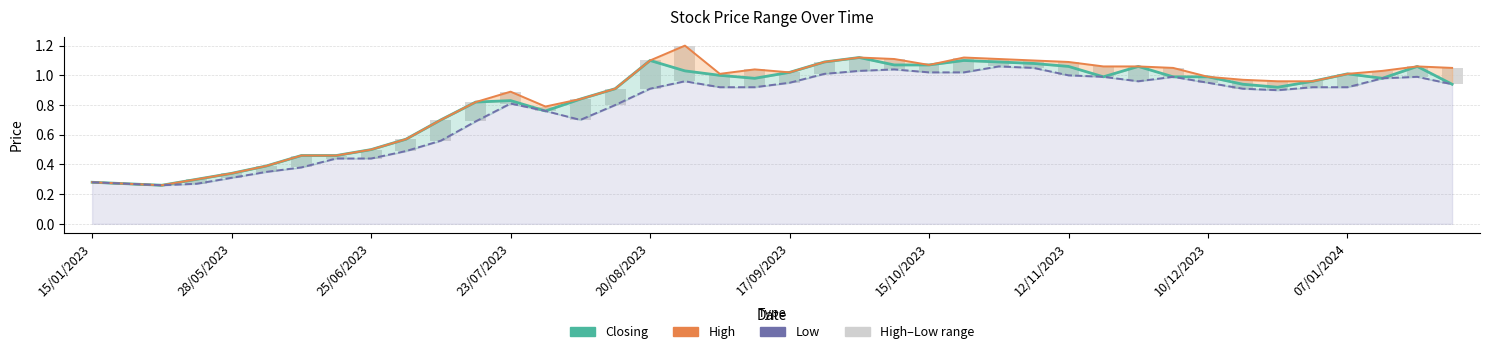

Reading left to right, transcribe all the data shown in this chart.

Closing: 0.3	0.3	0.3	0.3	0.3	0.4	0.5	0.5	0.5	0.6	0.7	0.8	0.8	0.8	0.8	0.9	1.1	1.0	1.0	1.0	1.0	1.1	1.1	1.1	1.1	1.1	1.1	1.1	1.1	1.0	1.1	1.0	1.0	0.9	0.9	1.0	1.0	1.0	1.1	0.9
High: 0.3	0.3	0.3	0.3	0.3	0.4	0.5	0.5	0.5	0.6	0.7	0.8	0.9	0.8	0.8	0.9	1.1	1.2	1.0	1.0	1.0	1.1	1.1	1.1	1.1	1.1	1.1	1.1	1.1	1.1	1.1	1.1	1.0	1.0	1.0	1.0	1.0	1.0	1.1	1.1
Low: 0.3	0.3	0.3	0.3	0.3	0.3	0.4	0.4	0.4	0.5	0.6	0.7	0.8	0.8	0.7	0.8	0.9	1.0	0.9	0.9	0.9	1.0	1.0	1.0	1.0	1.0	1.1	1.1	1.0	1.0	1.0	1.0	0.9	0.9	0.9	0.9	0.9	1.0	1.0	0.9
High–Low range: 0.0	0.0	0.0	0.0	0.0	0.0	0.1	0.0	0.1	0.1	0.1	0.1	0.1	0.0	0.1	0.1	0.2	0.2	0.1	0.1	0.1	0.1	0.1	0.1	0.1	0.1	0.1	0.1	0.1	0.1	0.1	0.1	0.0	0.1	0.1	0.0	0.1	0.1	0.1	0.1